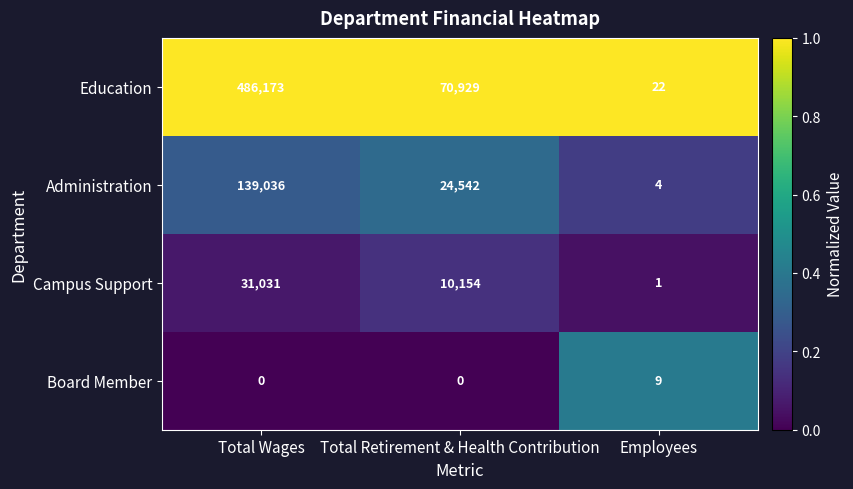

What is the difference between the highest and lowest values at Employees?

21